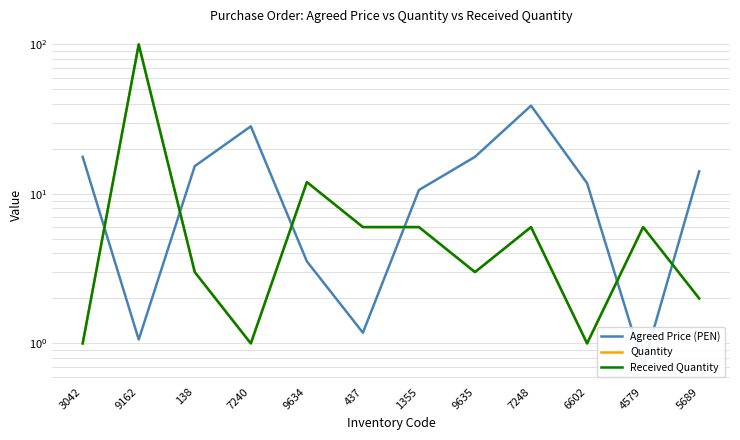

What is the label of the 12th point from the right?

3042